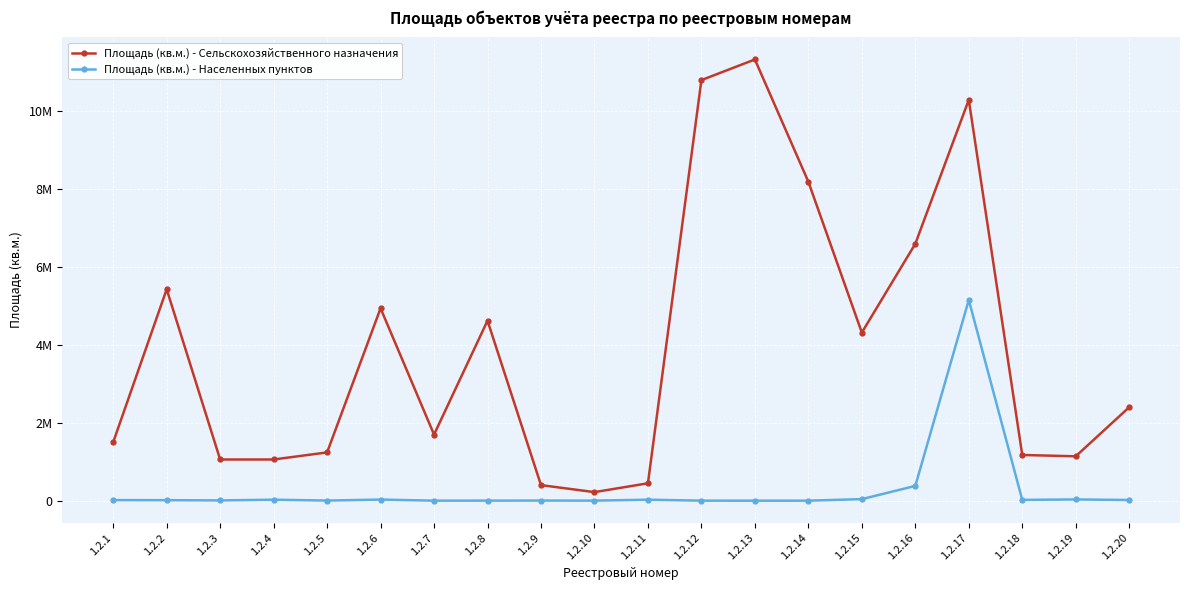

Does the chart display data point markers on the line(s)?

Yes